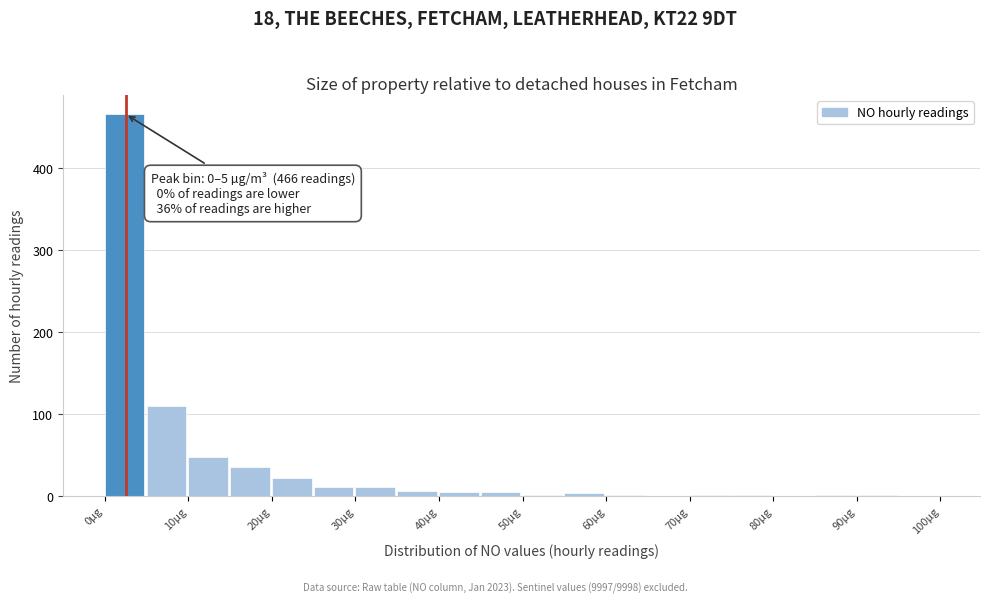

Over which range of the x-axis is the bar tallest?

0 to 5